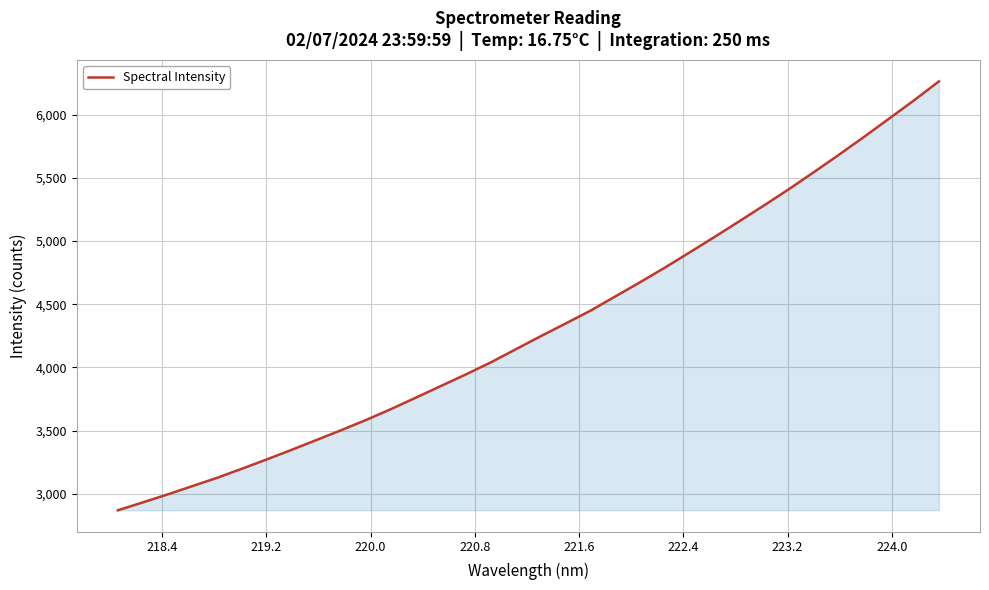

What is the maximum value shown in the chart?

6263.9